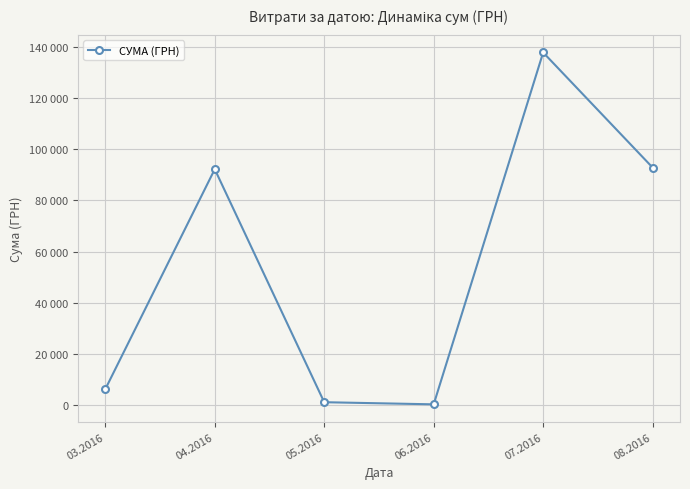

Is this an area chart (filled region under the line)?

No